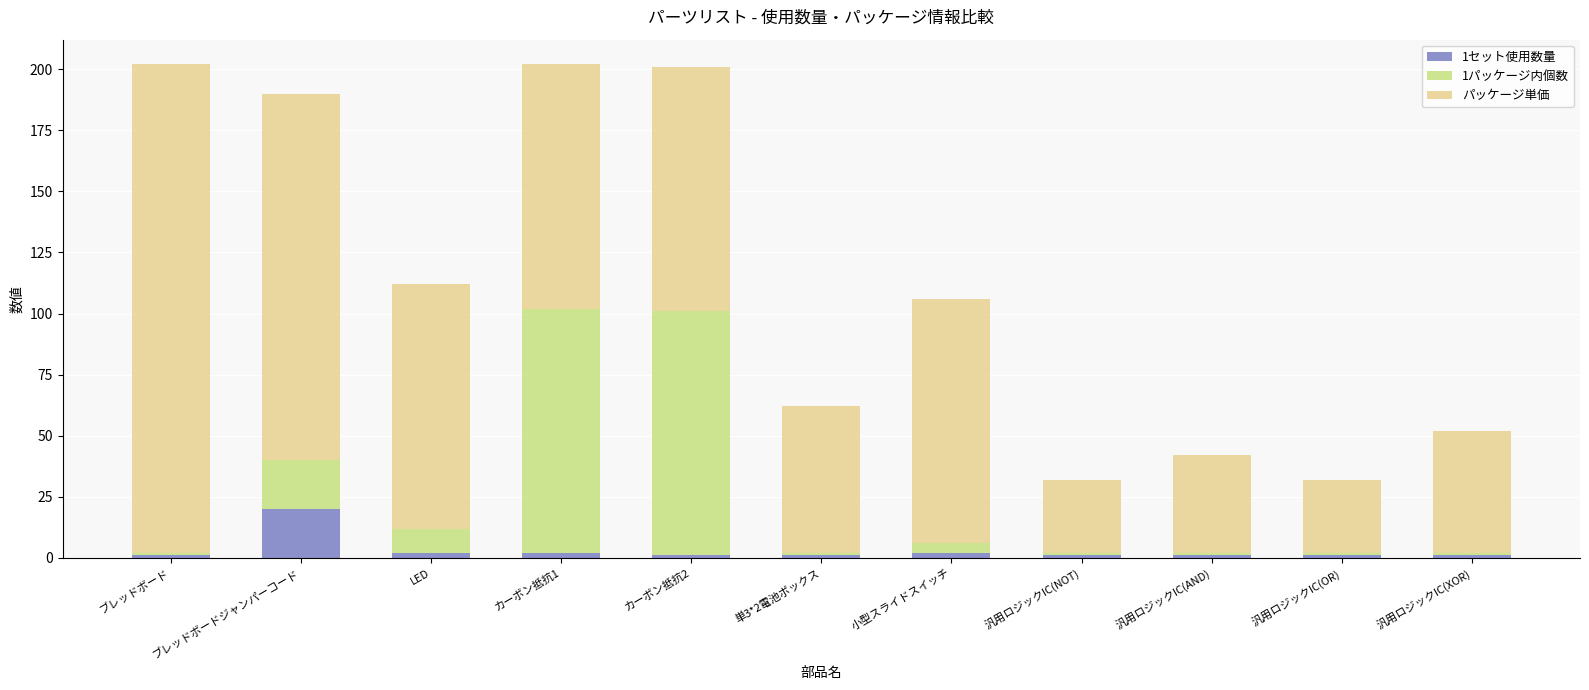

How many series are shown in this chart?

3